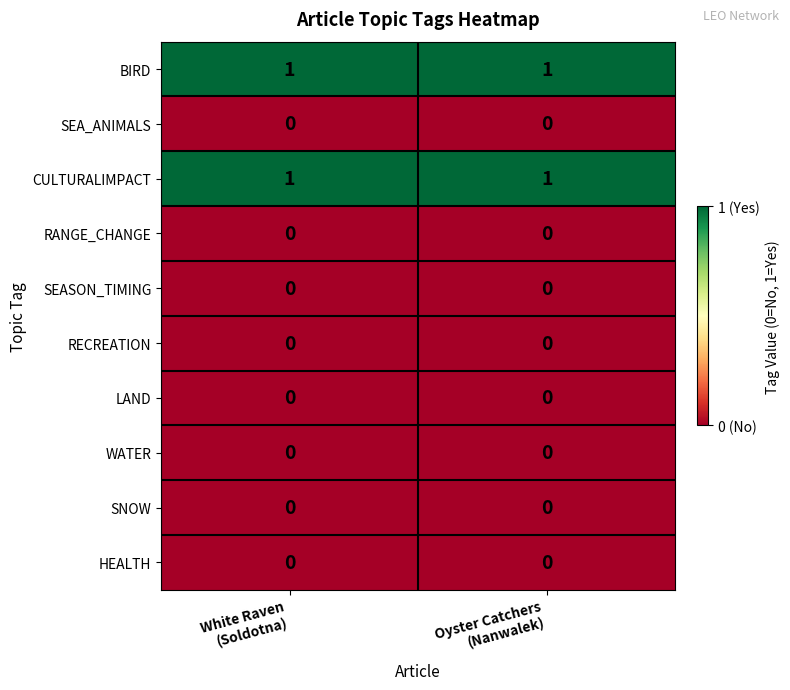

Reading right to left, transcribe all the data shown in this chart.

BIRD: 1	1
SEA_ANIMALS: 0	0
CULTURALIMPACT: 1	1
RANGE_CHANGE: 0	0
SEASON_TIMING: 0	0
RECREATION: 0	0
LAND: 0	0
WATER: 0	0
SNOW: 0	0
HEALTH: 0	0